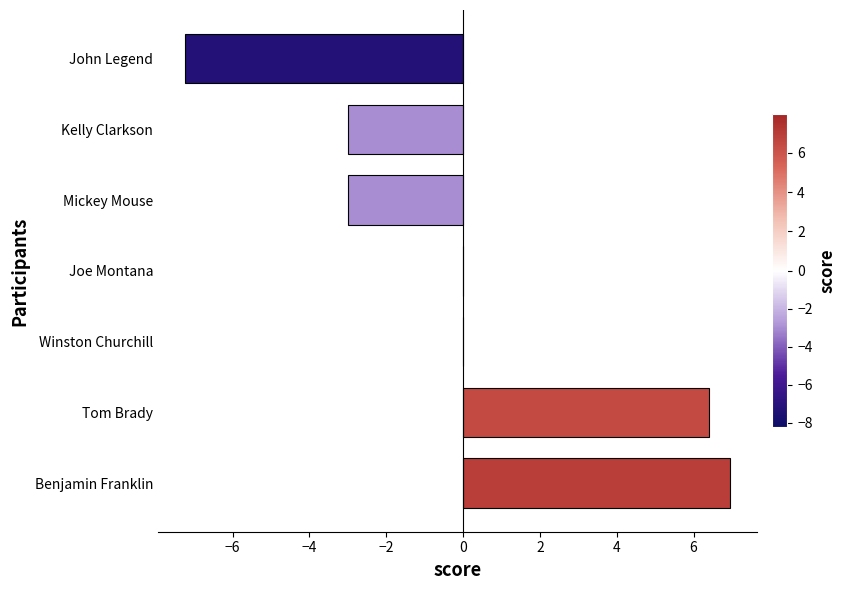

How many categories are shown in the chart?

7